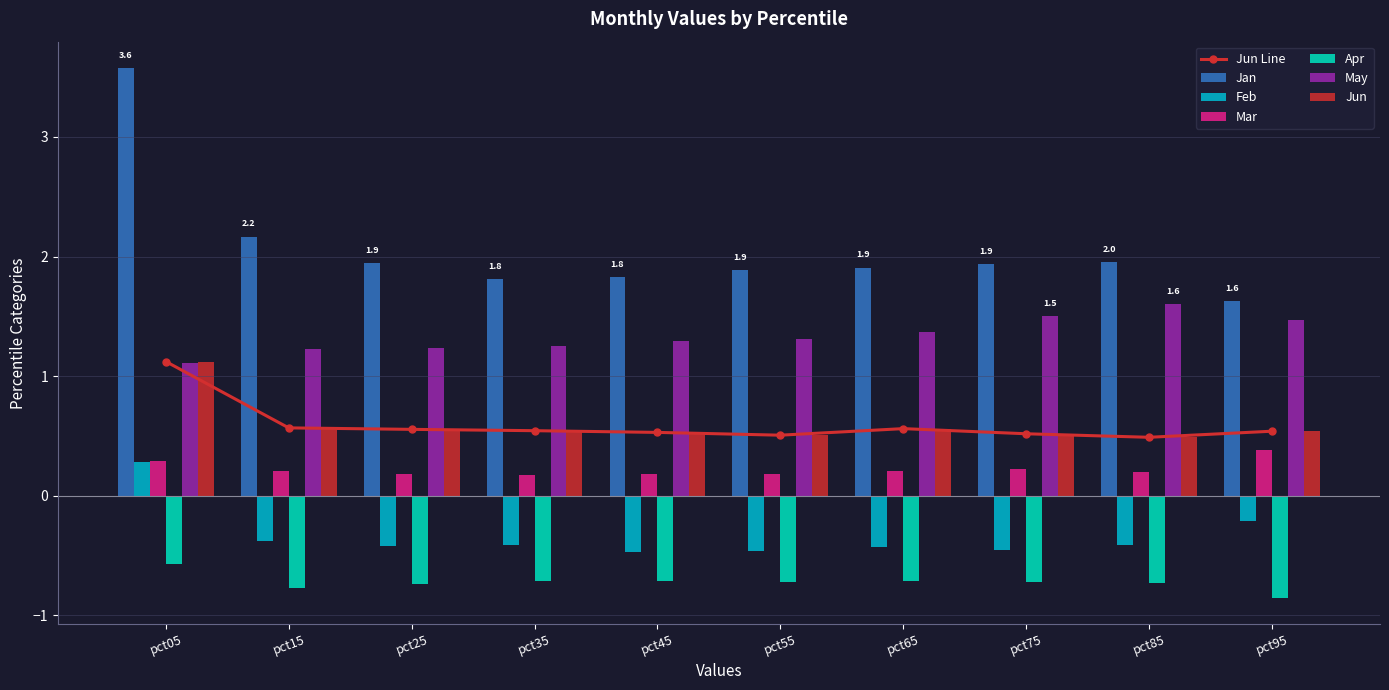

What is the average value of the Apr series?

-0.7